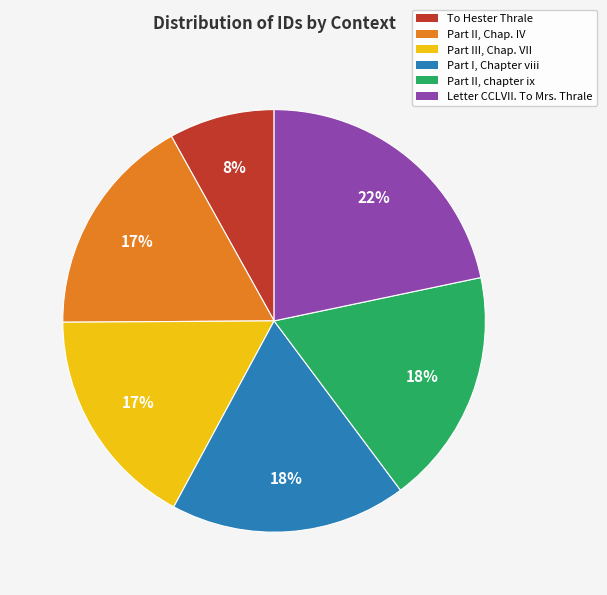

Which slice is the smallest?

To Hester Thrale